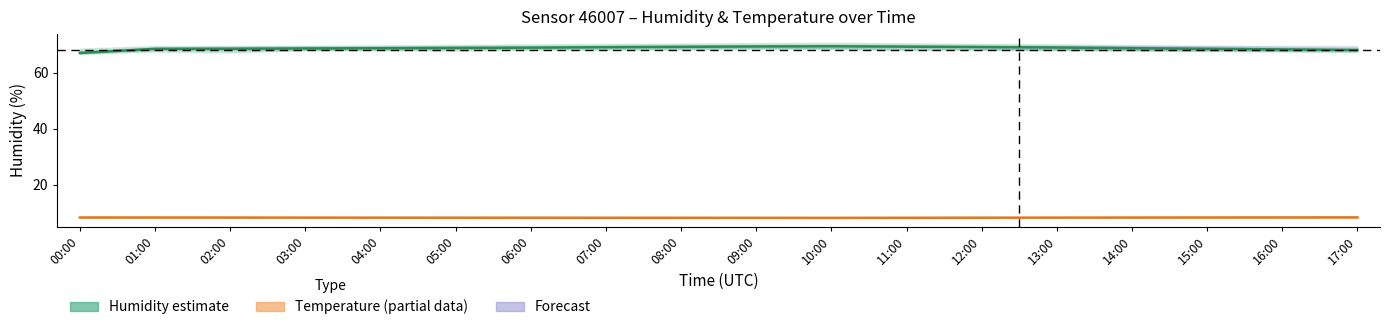

True or false: Temperature (partial) has a value of 2.3 at 17:00.

False